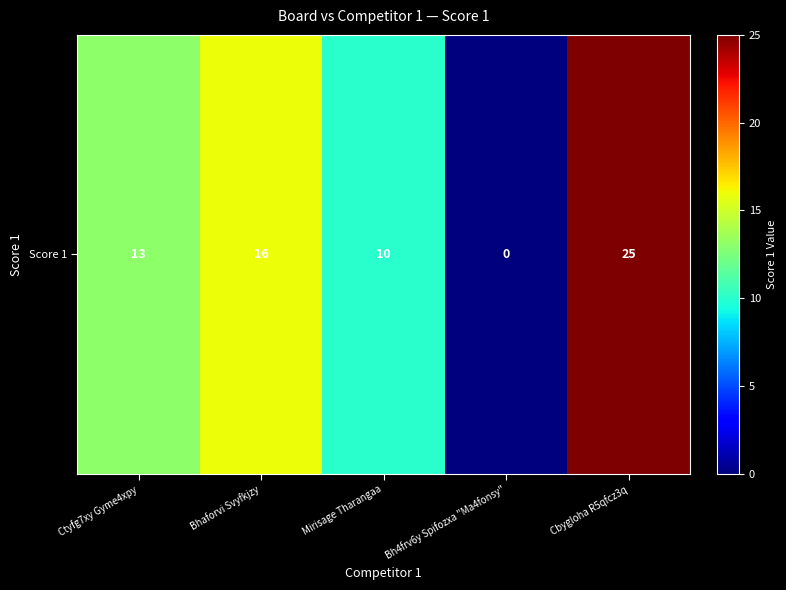

What is the difference between the maximum and minimum values?

25